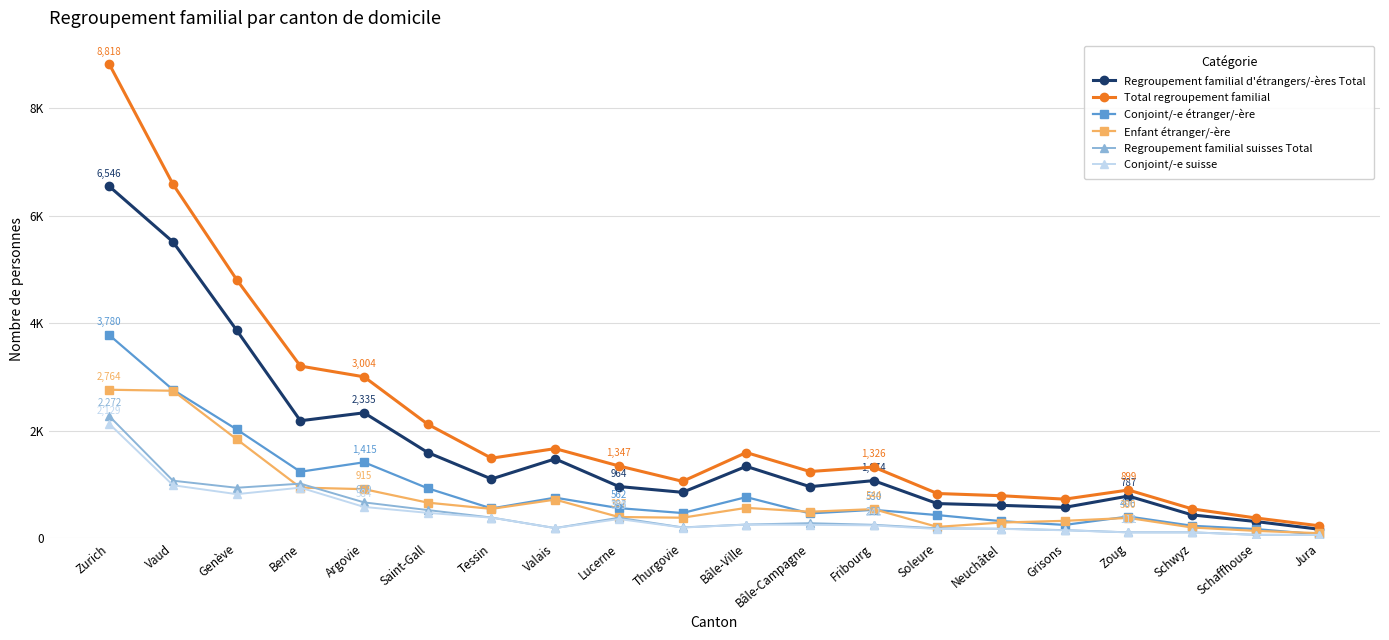

True or false: Conjoint/-e suisse and Regroupement familial d'étrangers/-ères Total intersect in this chart.

False